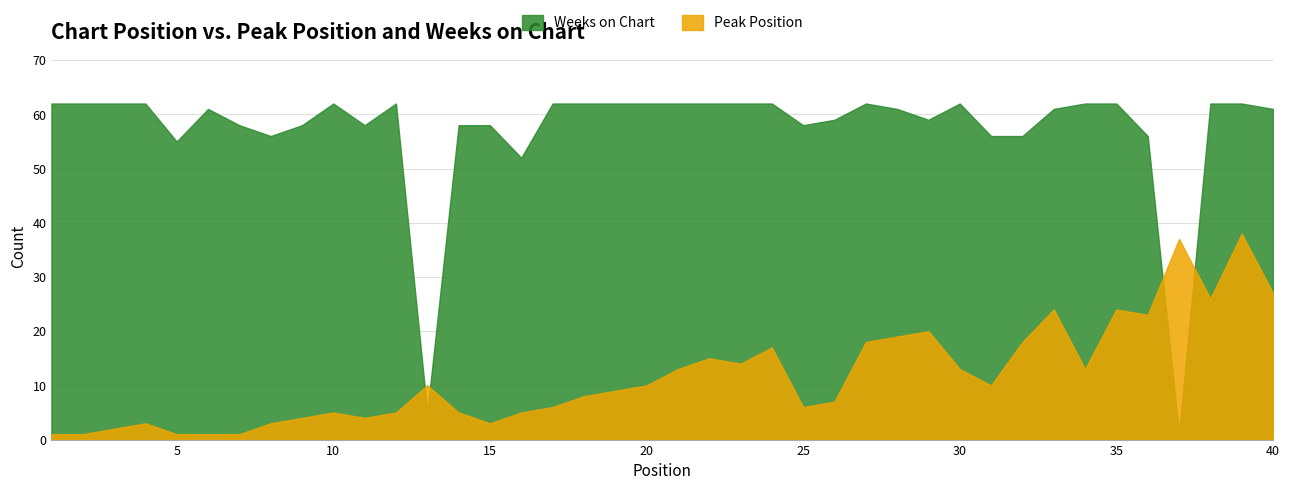

Reading left to right, what are all the values shown in this chart?

Peak Position: 1	1	2	3	1	1	1	3	4	5	4	5	10	5	3	5	6	8	9	10	13	15	14	17	6	7	18	19	20	13	10	18	24	13	24	23	37	26	38	27
Weeks on Chart: 62	62	62	62	55	61	58	56	58	62	58	62	5	58	58	52	62	62	62	62	62	62	62	62	58	59	62	61	59	62	56	56	61	62	62	56	1	62	62	61